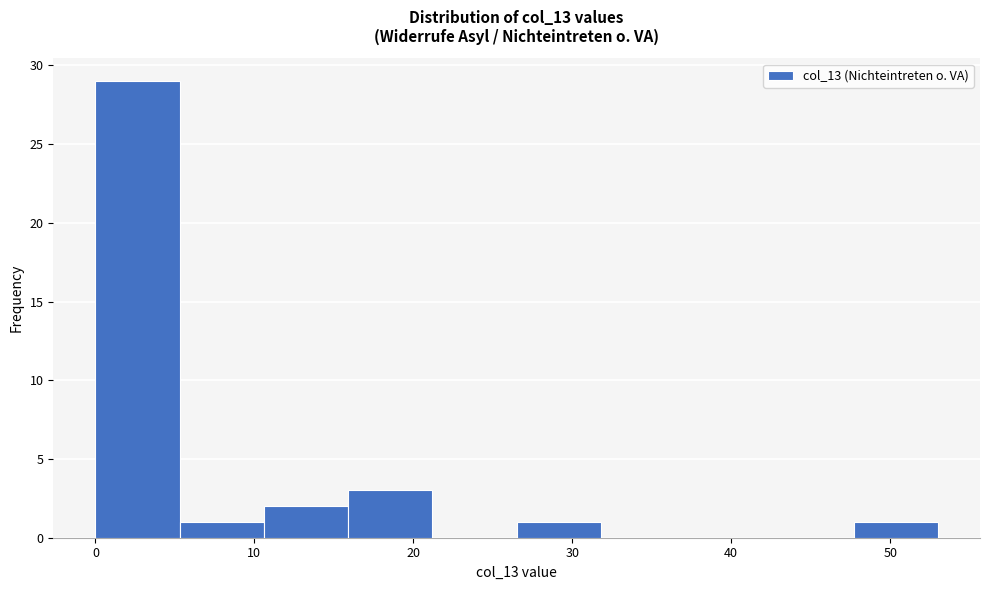

Reading left to right, list every bar in this chart as the range it spans on the x-axis followed by its height. Neither the bar edges nor the heights are printed on the chart, so give them approximately, as read against the axes.

0.0 to 5.3: 29
5.3 to 10.6: 1
10.6 to 15.9: 2
15.9 to 21.2: 3
21.2 to 26.5: 0
26.5 to 31.8: 1
31.8 to 37.1: 0
37.1 to 42.4: 0
42.4 to 47.7: 0
47.7 to 53.0: 1